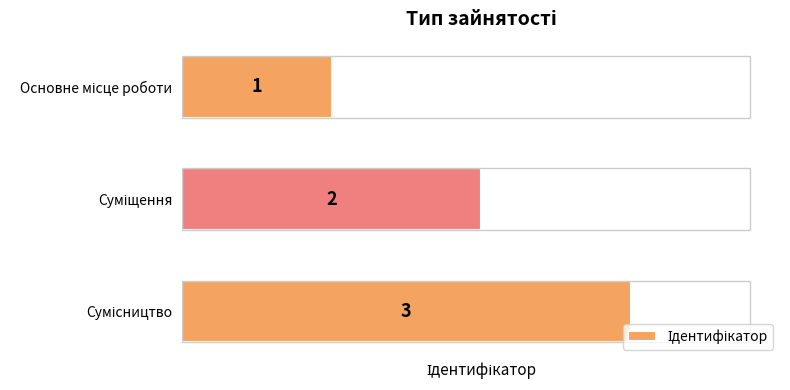

Are the bars grouped side by side (vs. stacked)?

No